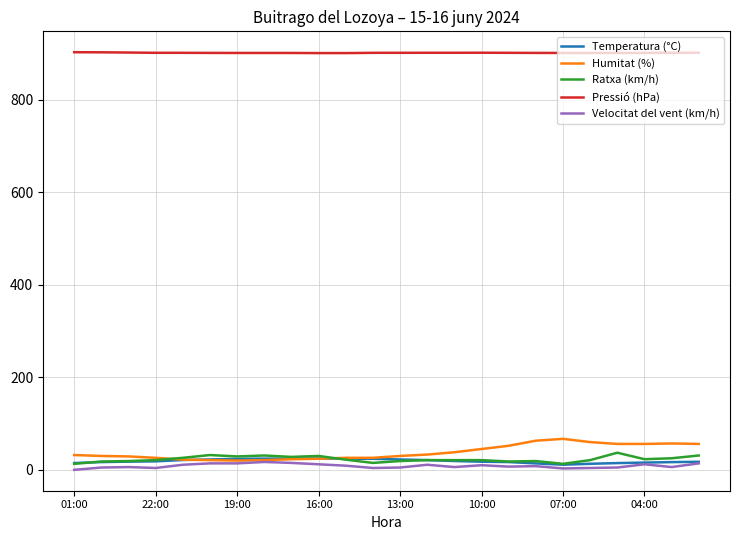

Is this an area chart (filled region under the line)?

No